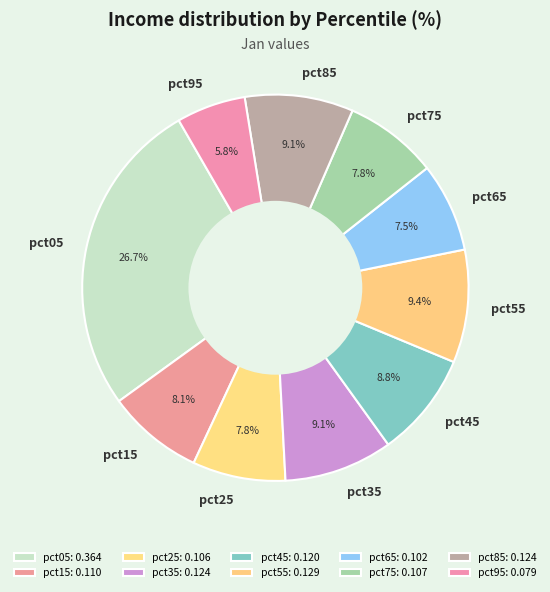

To the nearest percent, what is the average slice percentage?

10%